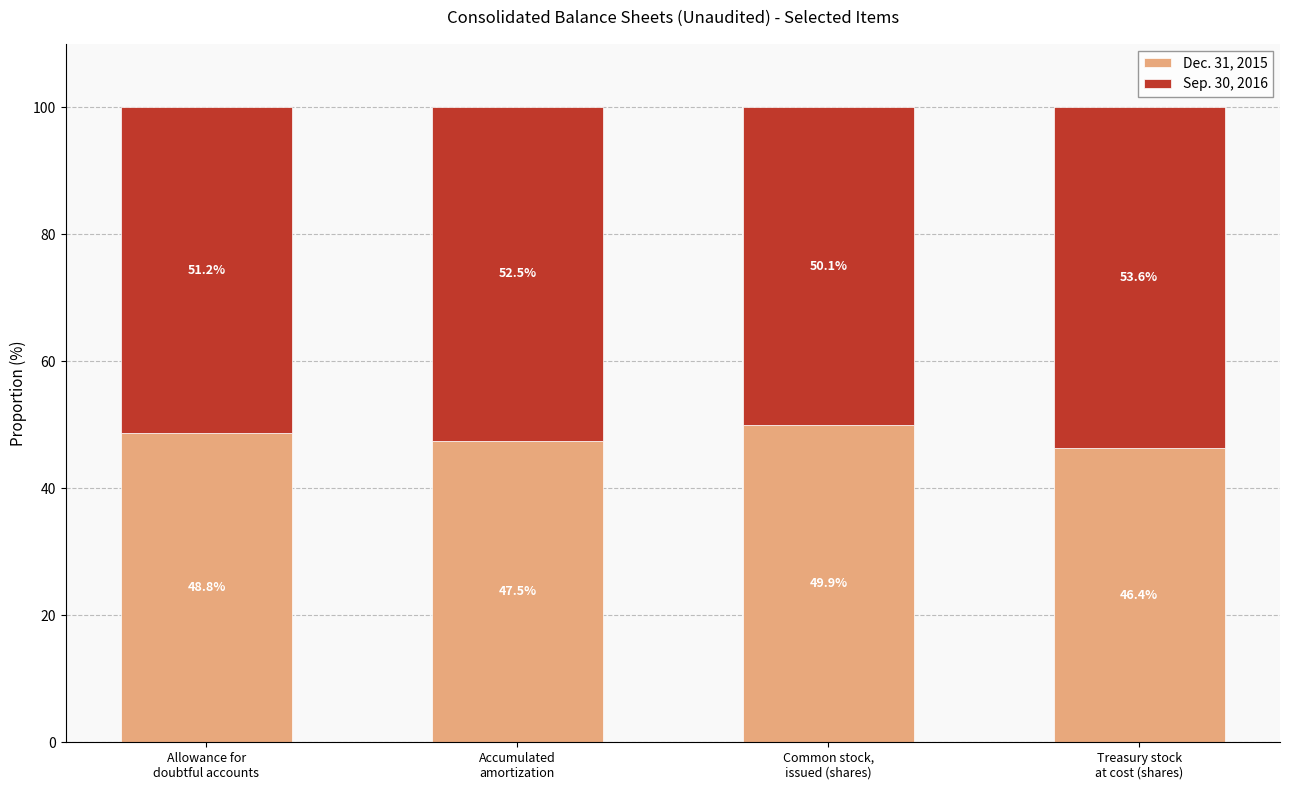

What is the sum of all Dec. 31, 2015 values?

192.6